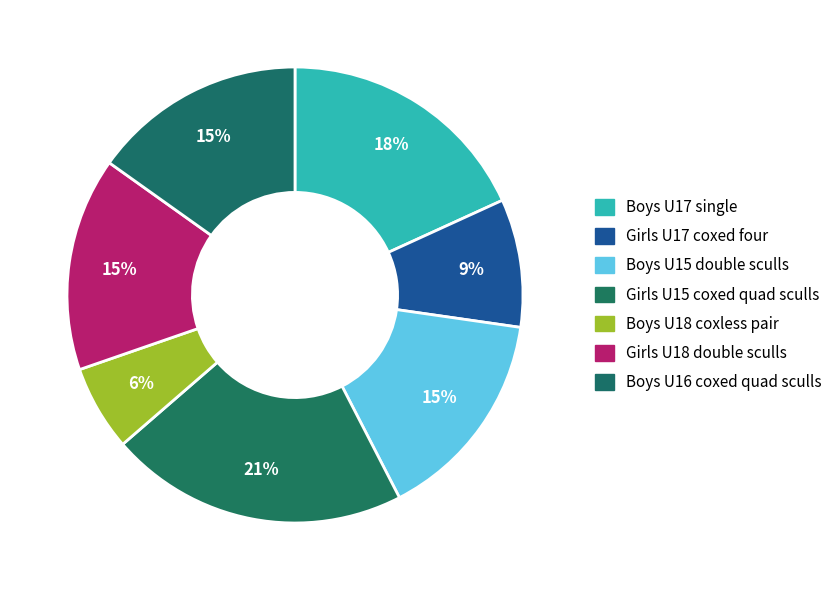

What percentage is the Girls U18 double sculls slice, to the nearest percent?

15%